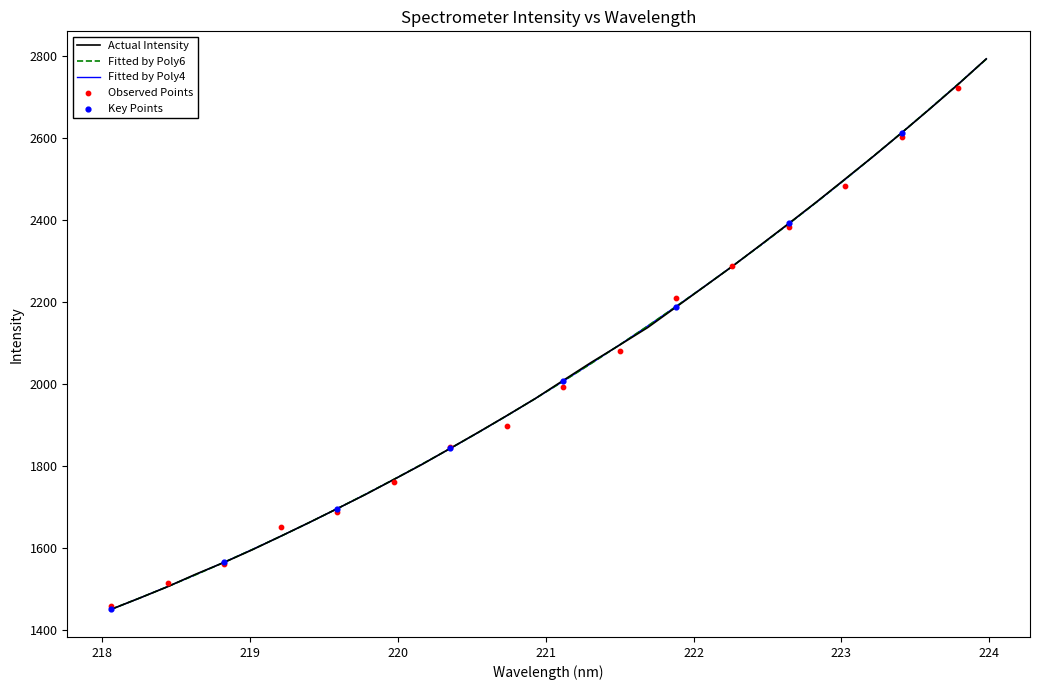

What is the highest value of the Fitted by Poly6 series?

2793.2